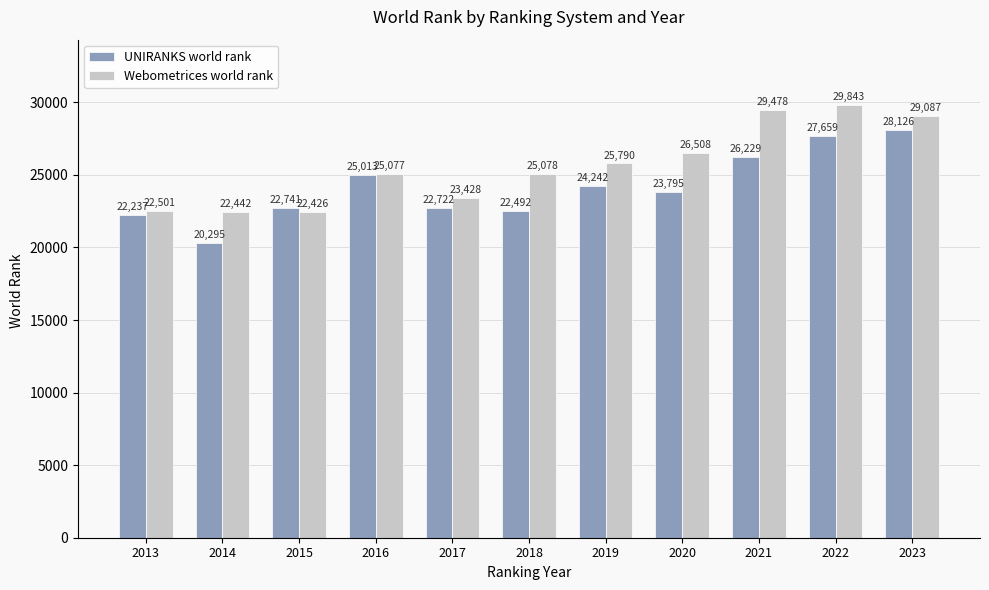

How many data points does each series have?

11